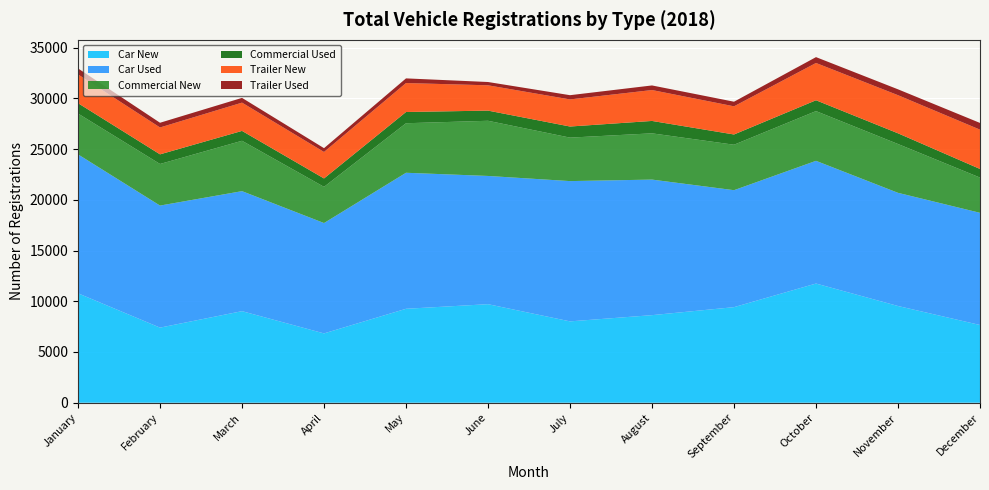

Reading left to right, list all the values displayed in this chart.

Car New: 10783	7401	9023	6831	9258	9711	8017	8630	9418	11745	9532	7660
Car Used: 13692	12028	11828	10877	13404	12637	13824	13359	11527	12094	11153	11055
Commercial New: 4024	4099	4963	3566	4881	5437	4284	4559	4479	4900	4810	3473
Commercial Used: 1021	949	973	828	1106	1002	1094	1221	1010	1068	1055	849
Trailer New: 2835	2649	2786	2609	2855	2494	2671	3045	2776	3675	3757	3874
Trailer Used: 590	464	468	375	459	325	417	453	454	576	578	661